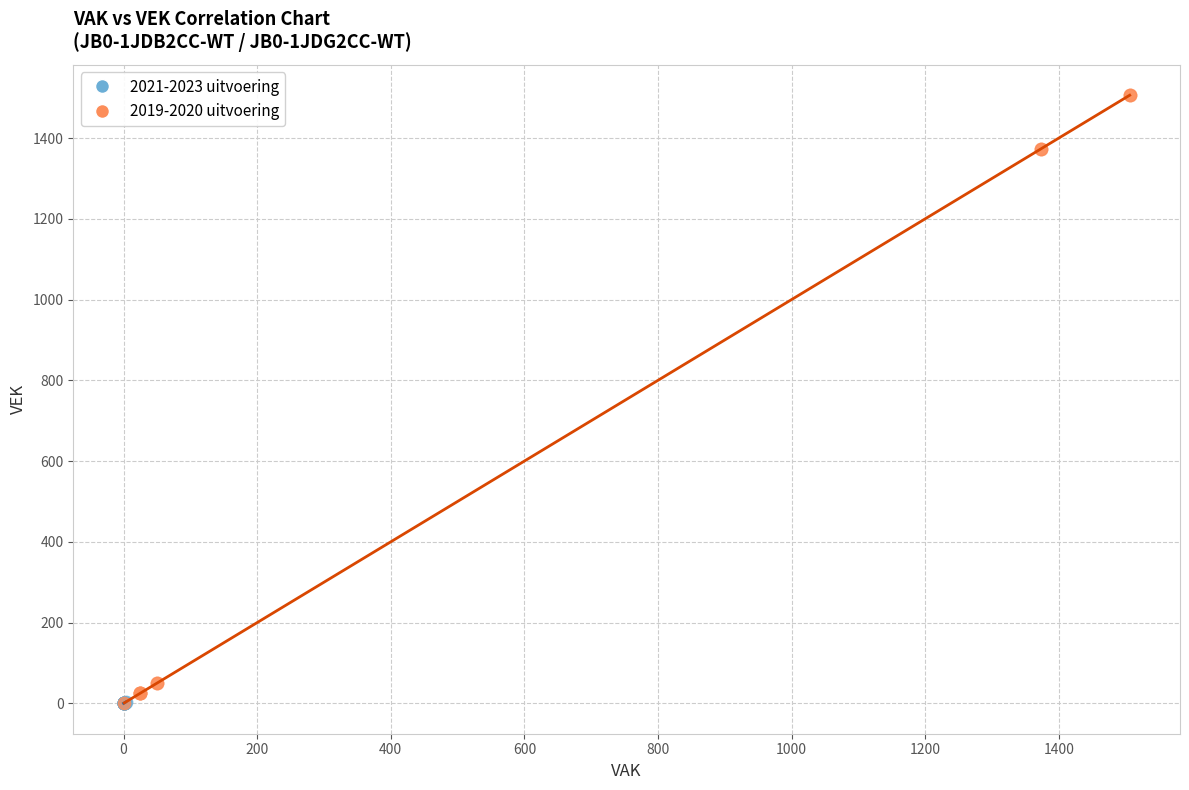

Which series has the widest spread of Y values?

2019-2020 uitvoering